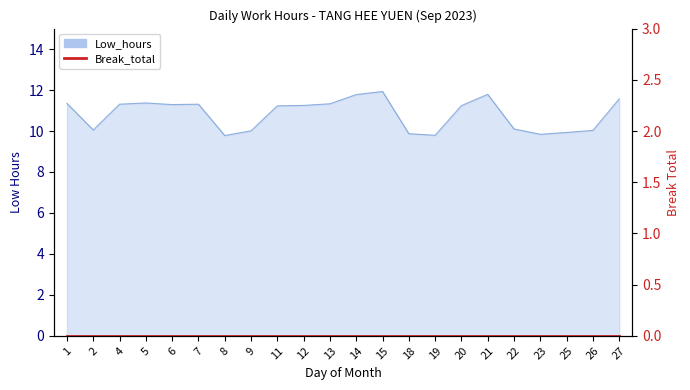

Which label corresponds to the largest value in the chart?

15